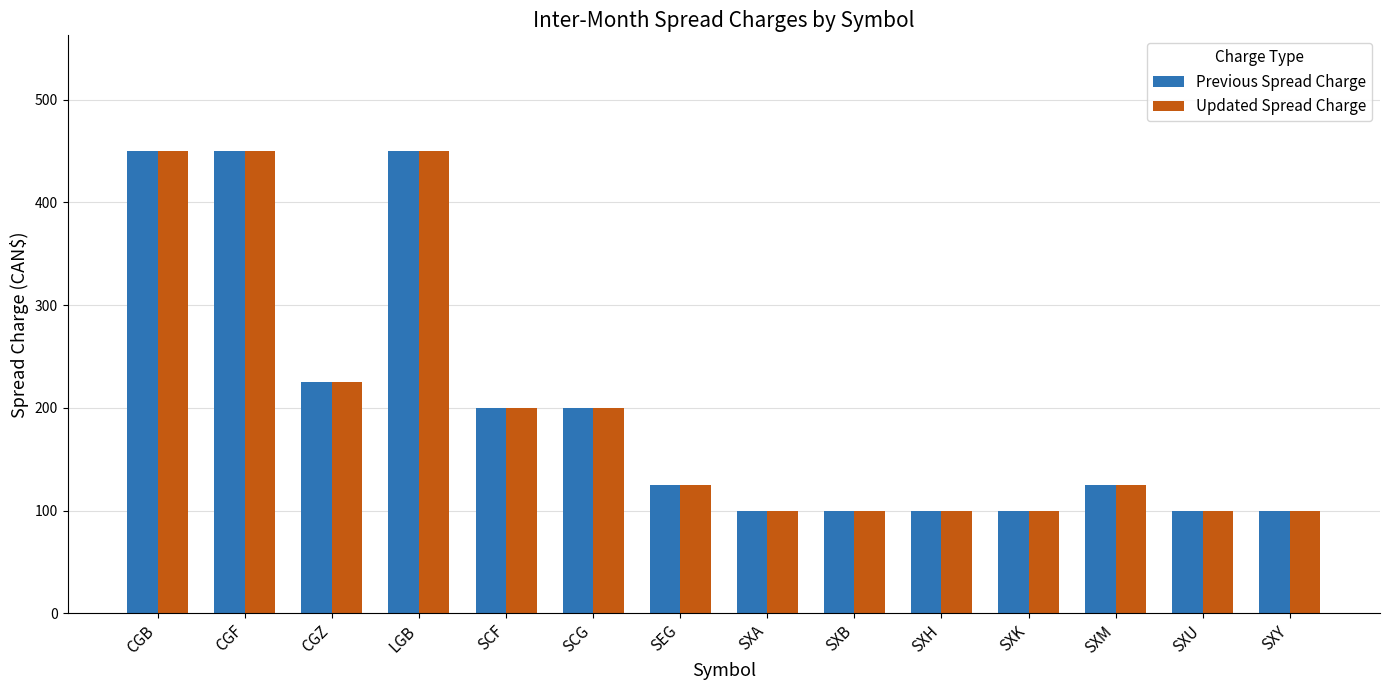

True or false: Updated Spread Charge has a value of 106 at CGZ.

False